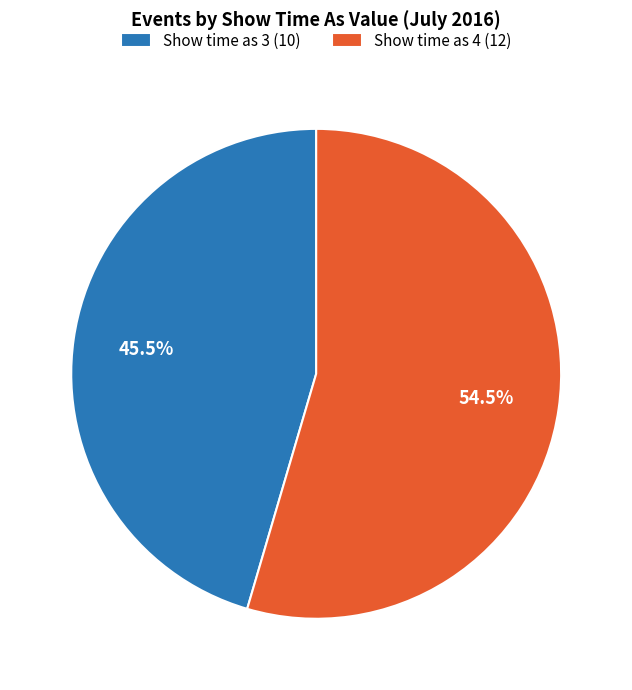

Is Show time as 3 (10) the majority of the pie?

No